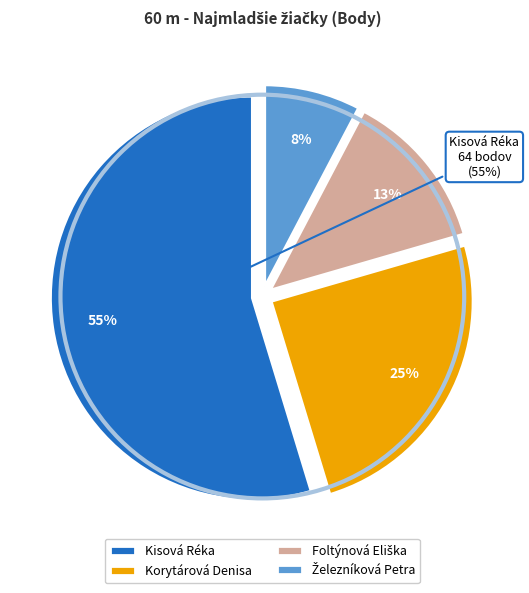

What portion of the pie excludes Železníková Petra?

92.3%